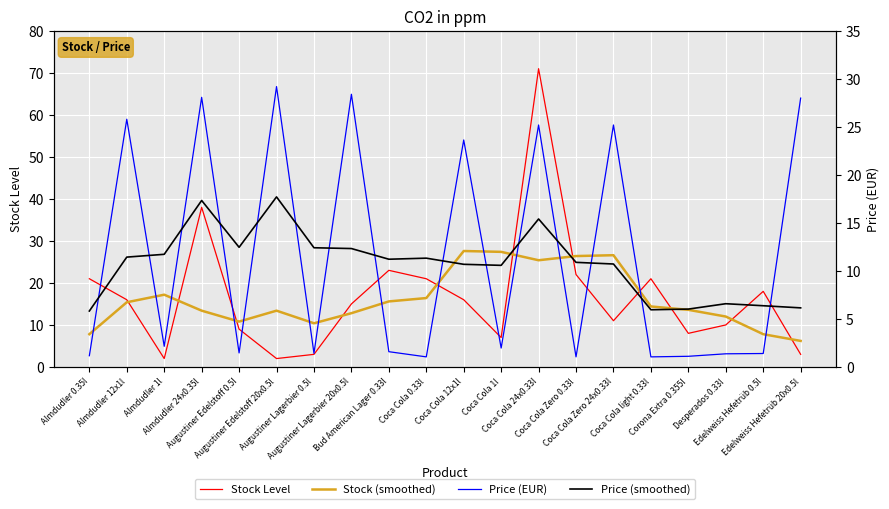

How many values in the Price (smoothed) series are below 11?

10